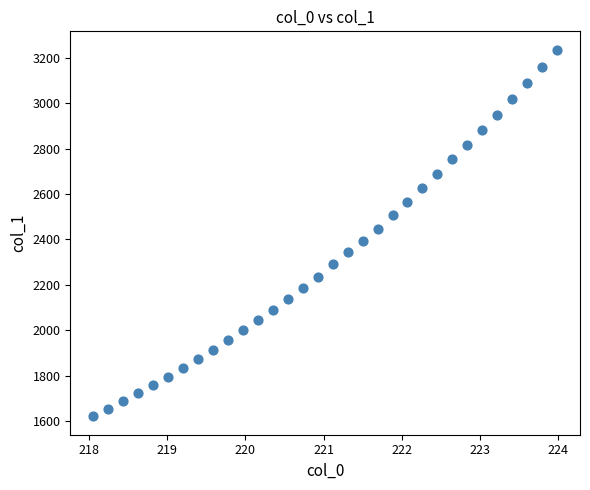

What is the range of Y values (max minus min)?

1615.5